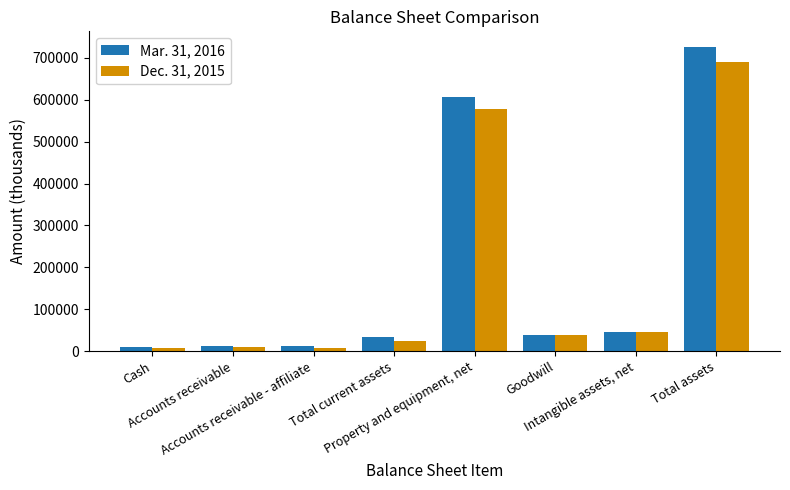

At which category is the sum across all series the highest?

Total assets